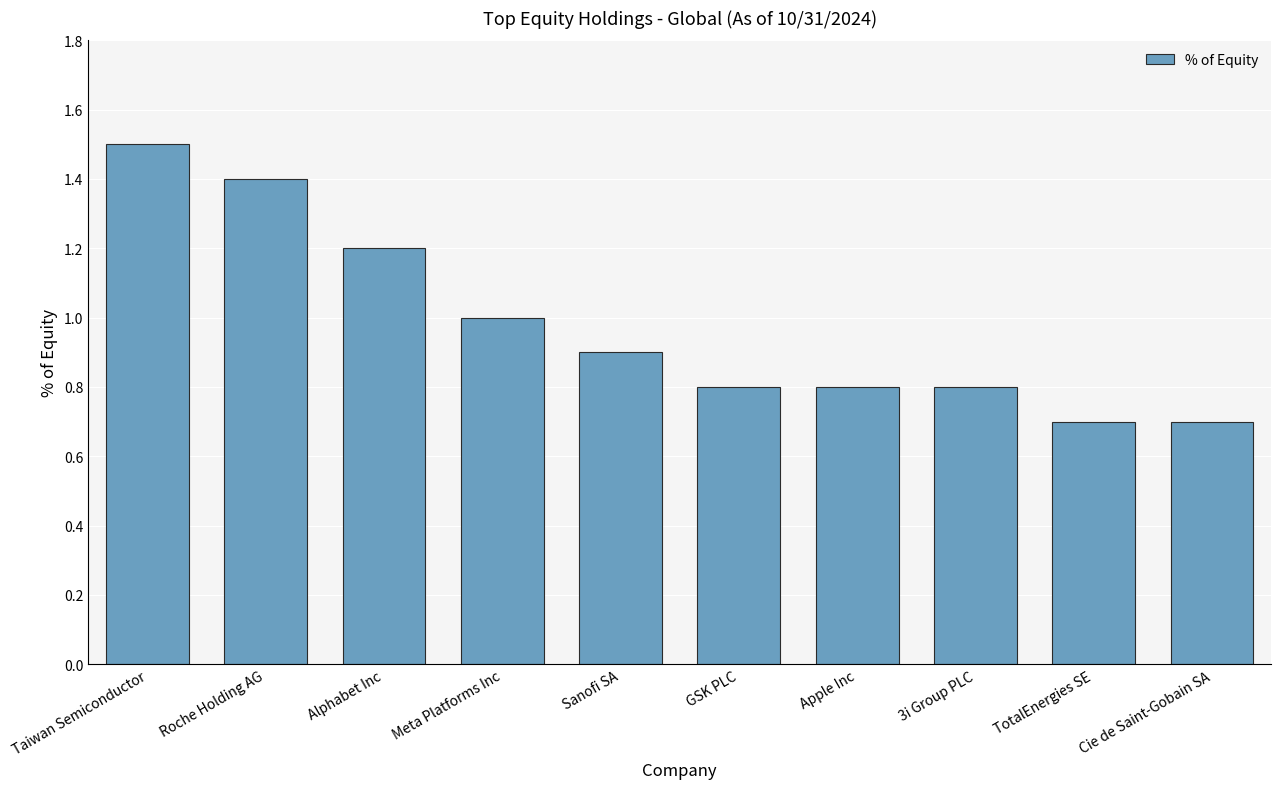

What position from the right is Roche Holding AG?

9